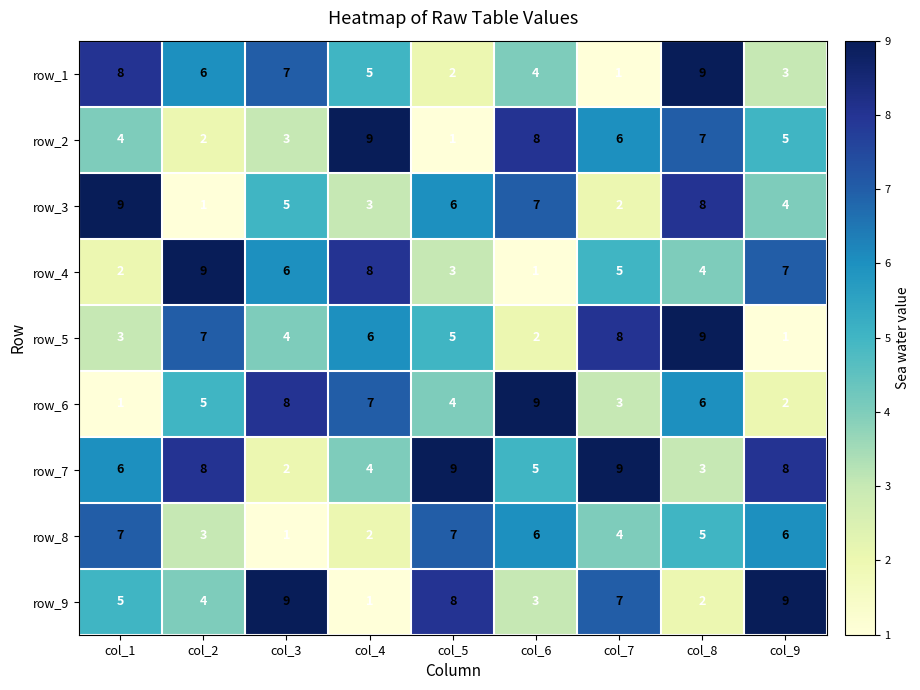

How many values in the row_1 series are below 5?

4